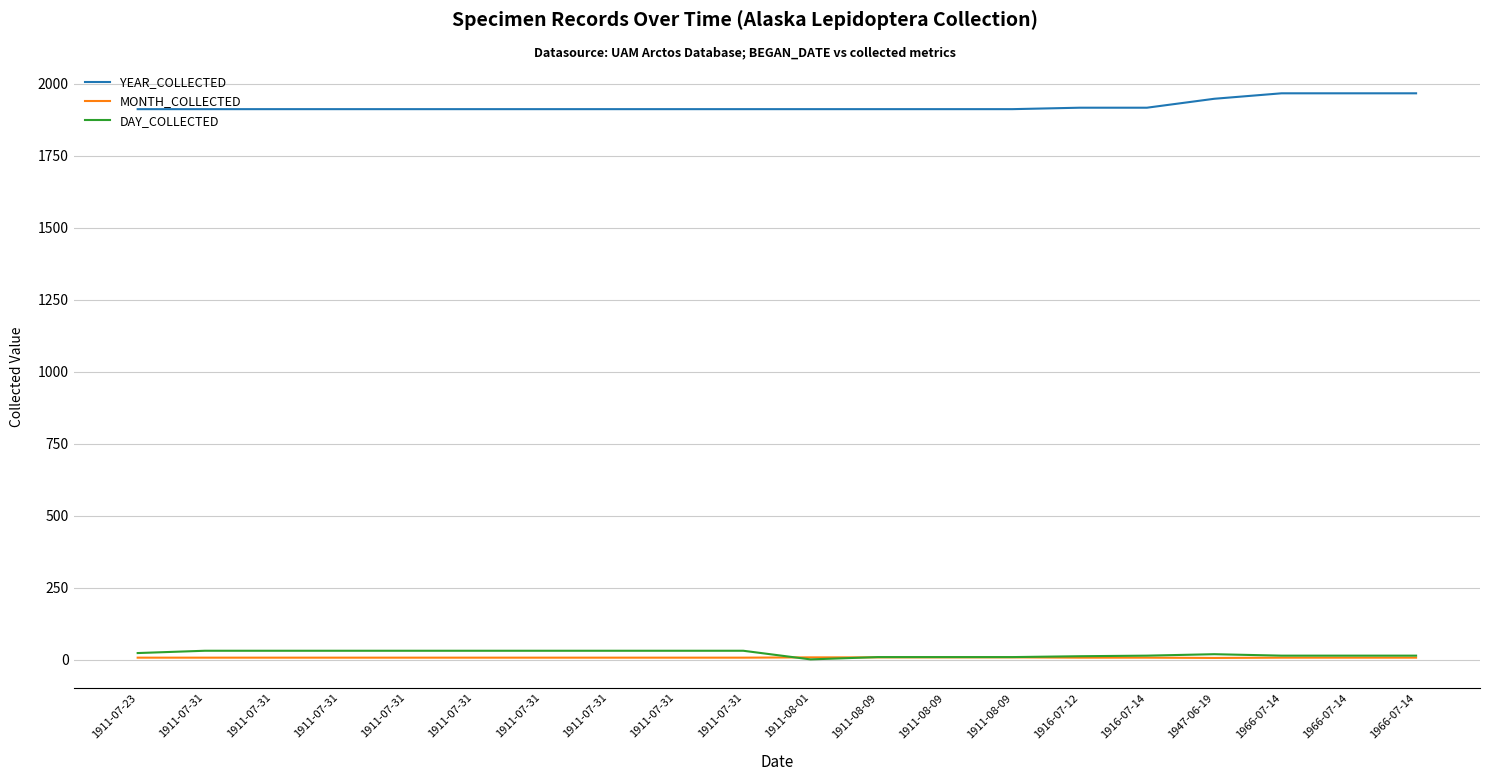

At which label does DAY_COLLECTED first exceed 23?

1911-07-31